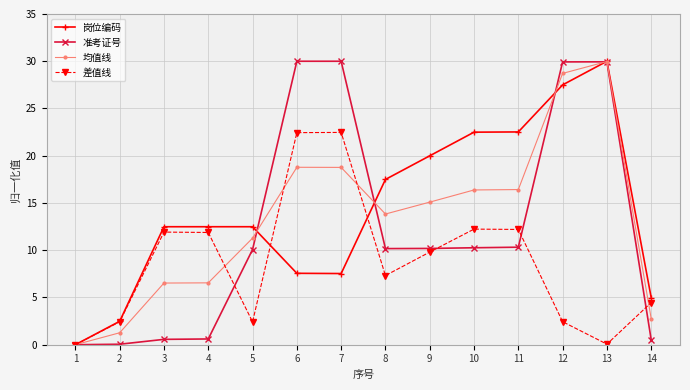

What is the sum of all 岗位编码 values?

200.0